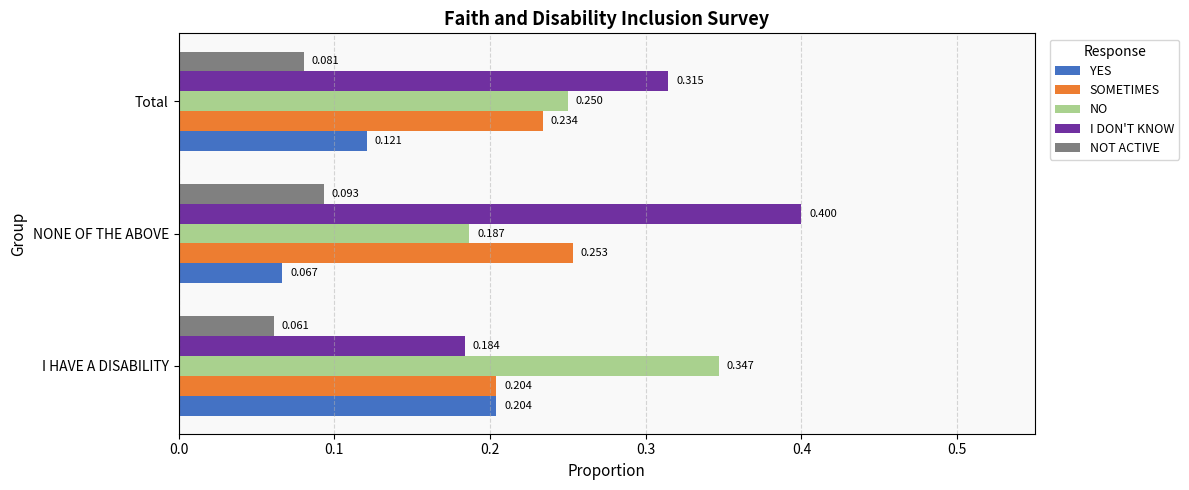

At how many categories does at least one series exceed 0?

3